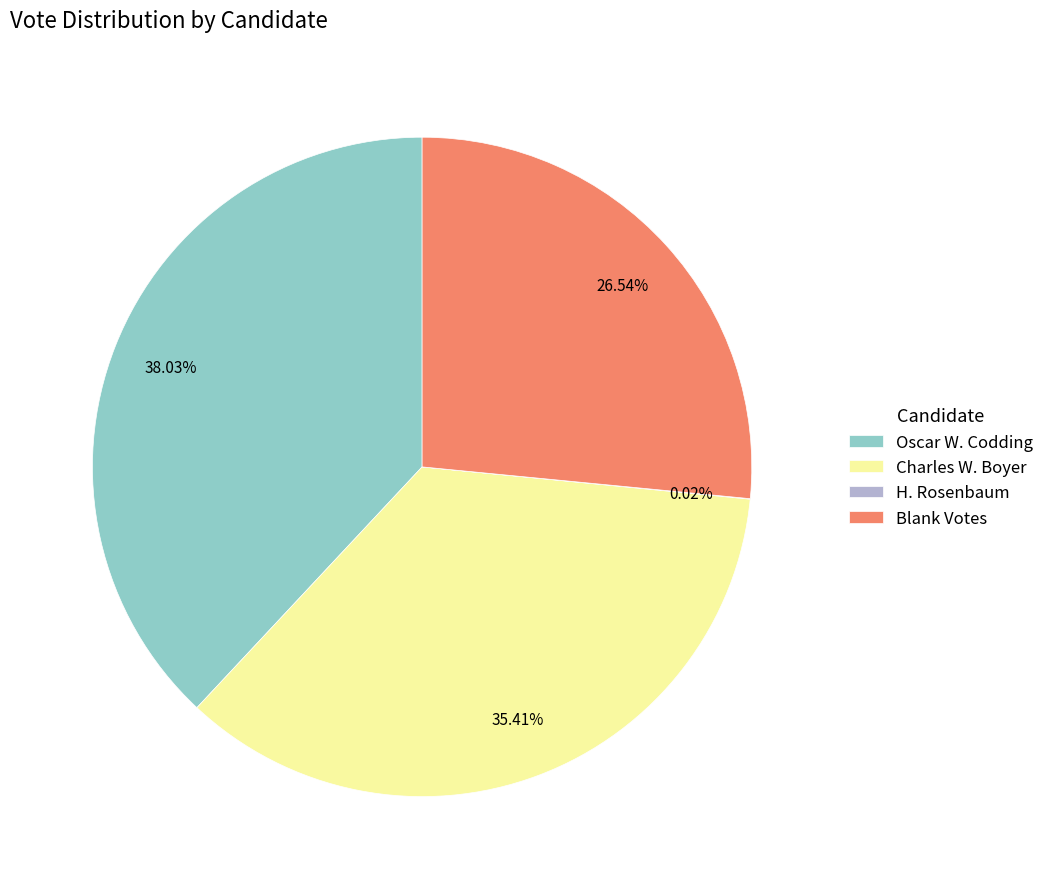

Combined, do Charles W. Boyer and Oscar W. Codding account for over 50%?

Yes